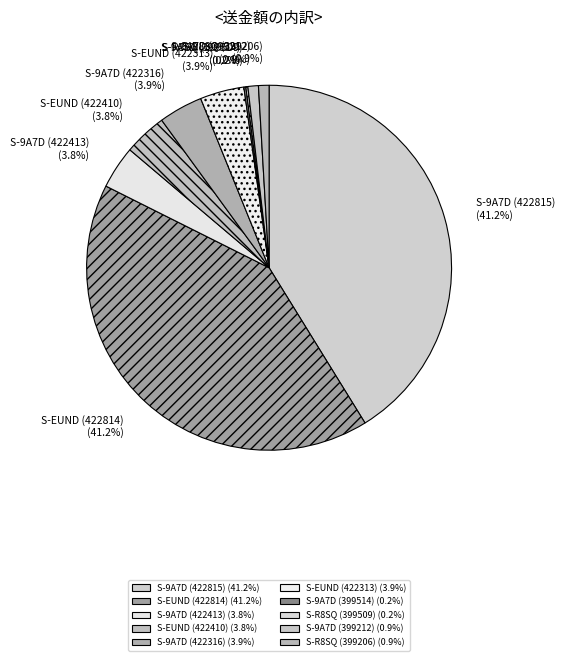

To the nearest percent, what is the difference between the largest and smallest slice percentages?

41%